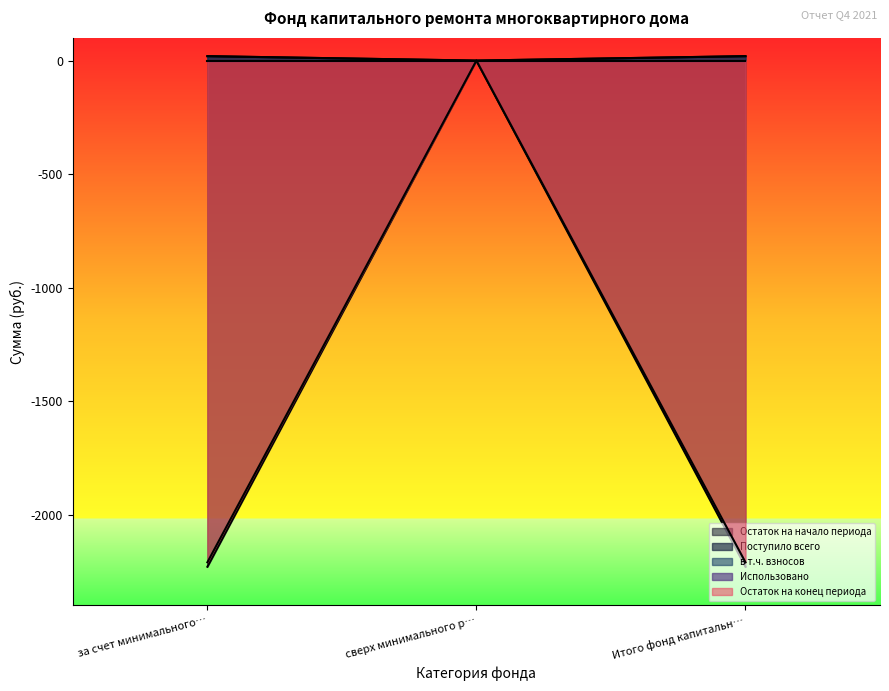

How many data points does each series have?

3